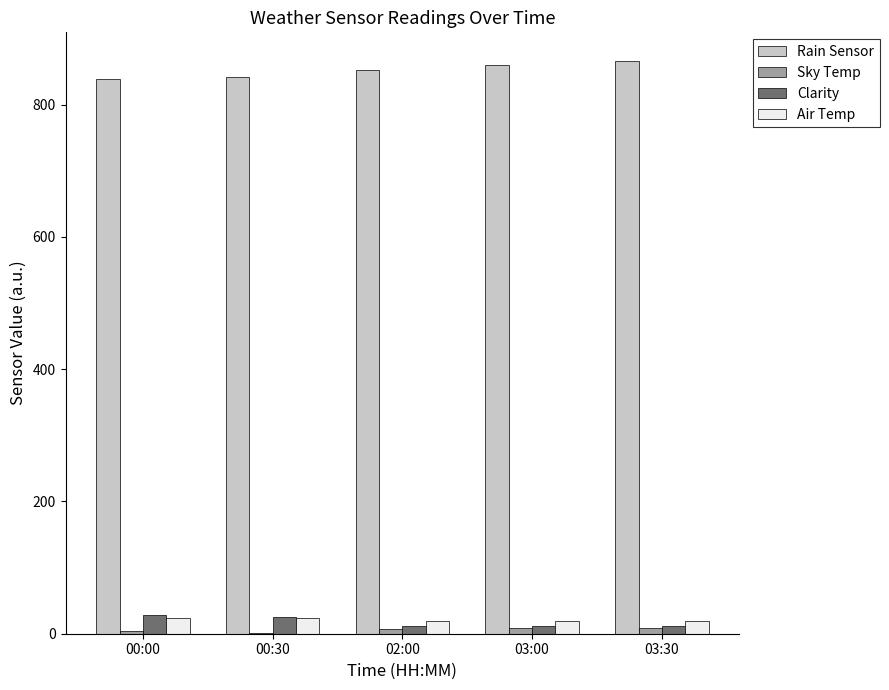

Which series has the largest total across all categories?

Rain Sensor